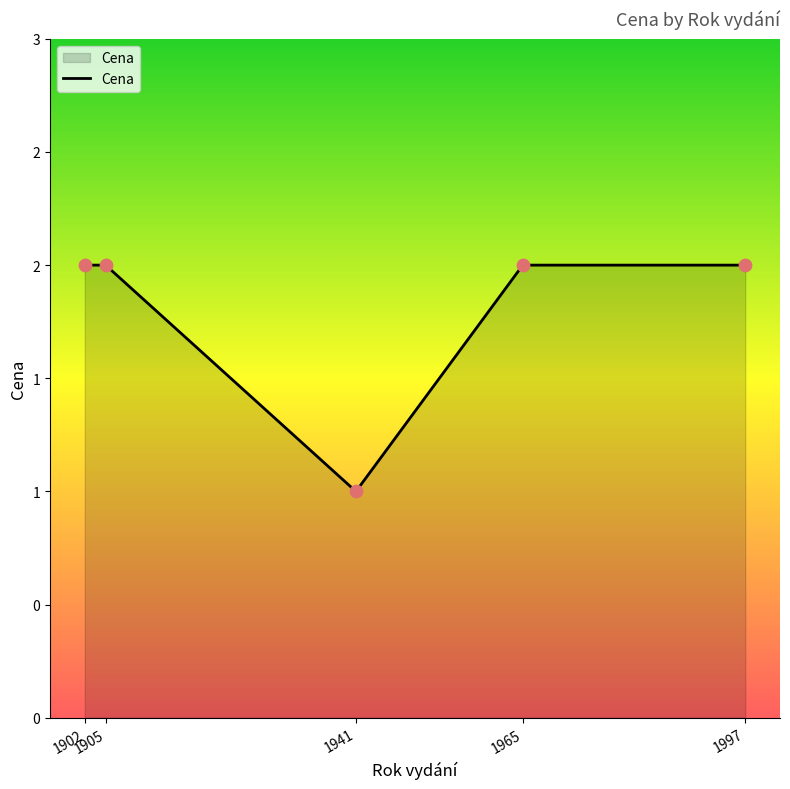

Which has a higher value, 1902 or 1941?

1902